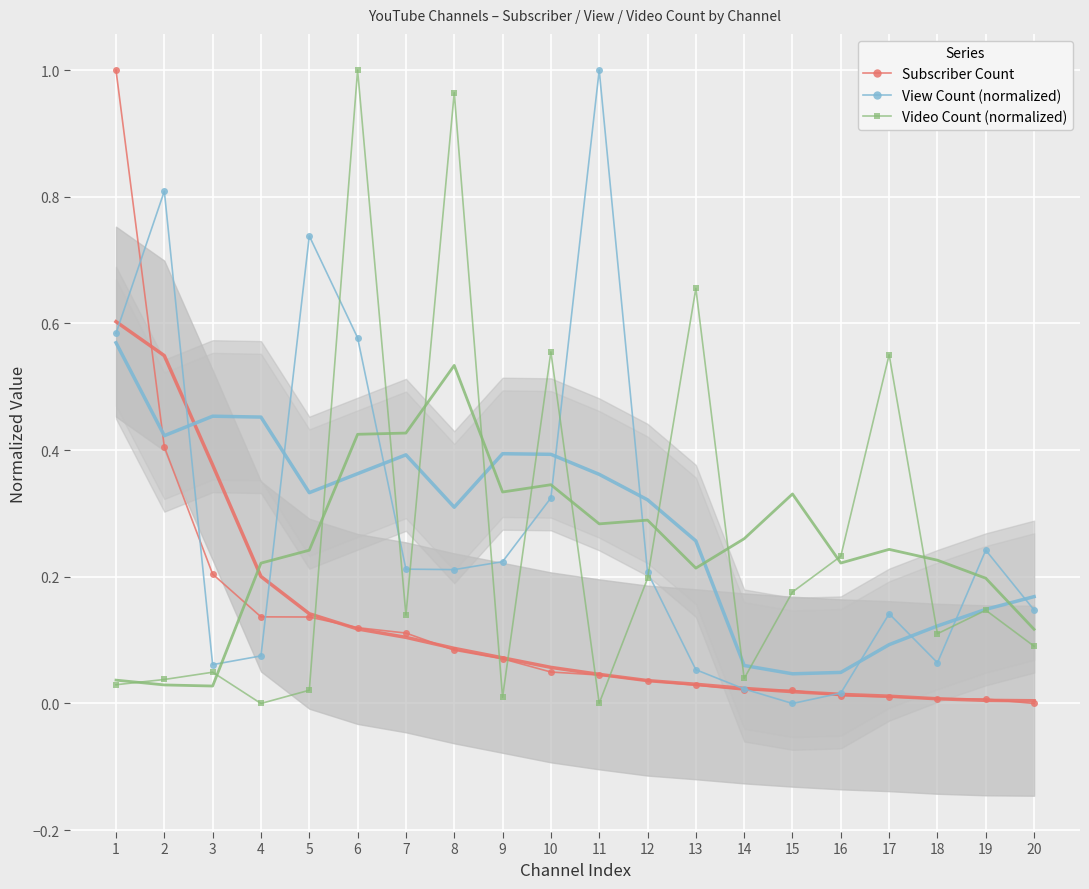

What is the value of the View Count (normalized) point at the 3rd from the left?

0.1